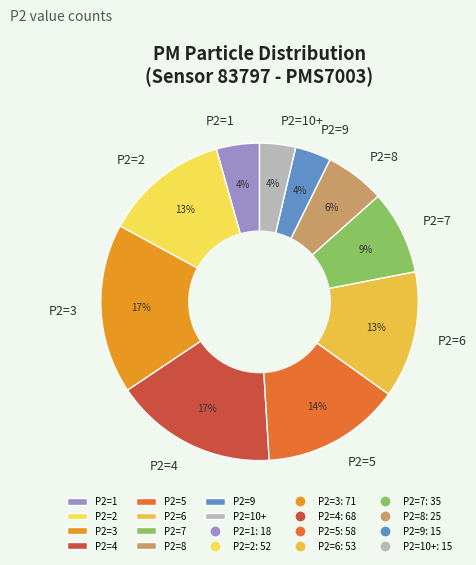

To the nearest percent, what is the average slice percentage?

10%